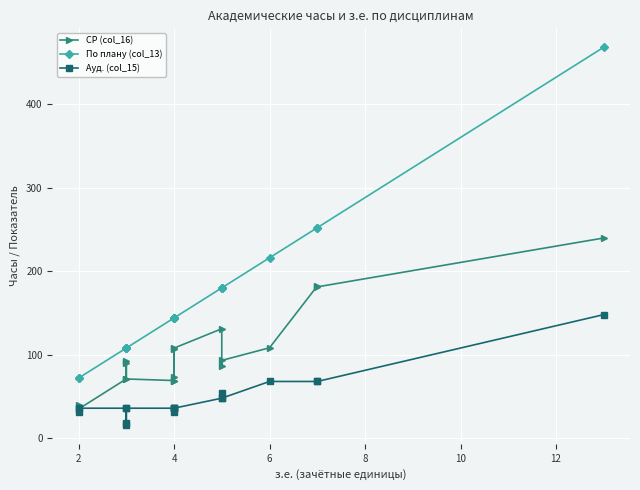

How many times do СР (col_16) and Ауд. (col_15) cross each other?

2